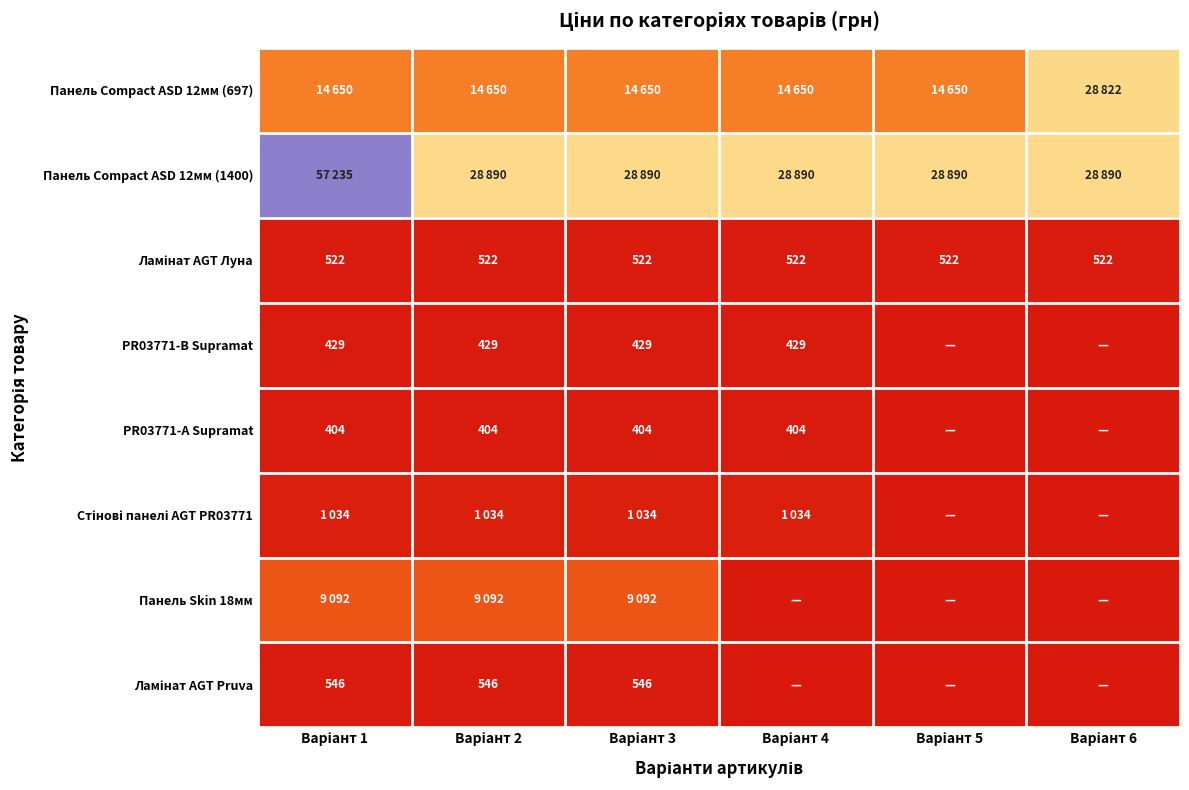

What is the greatest value displayed?

57235.5